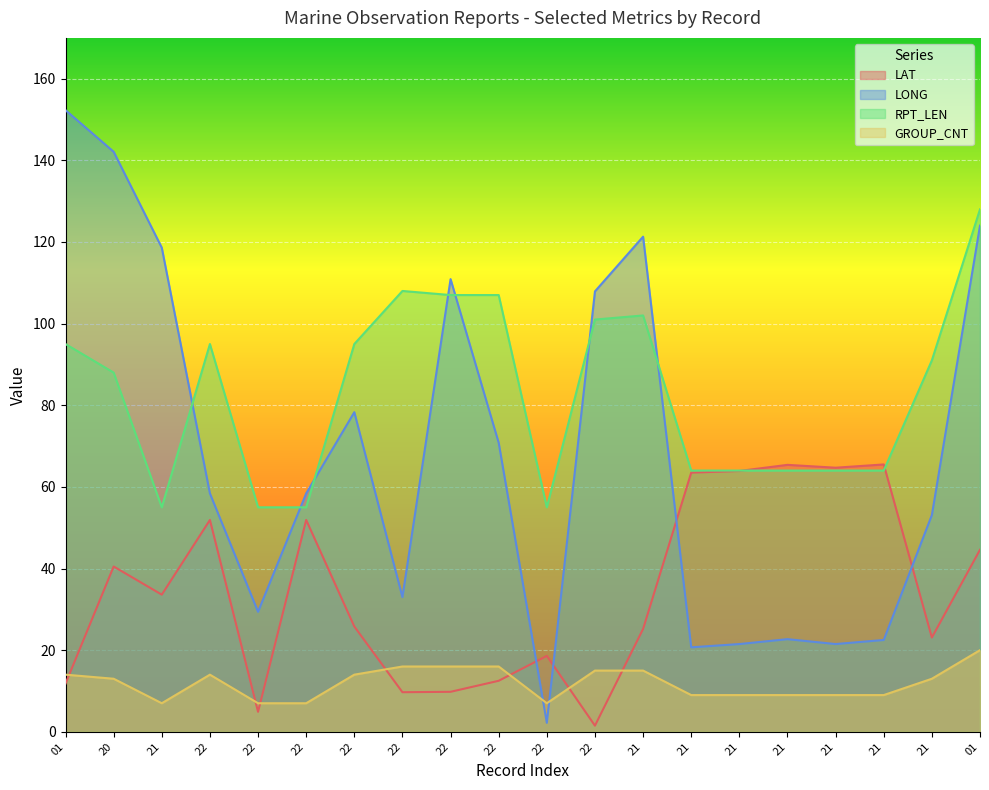

Which series changed the most between 01 and 21?

LONG